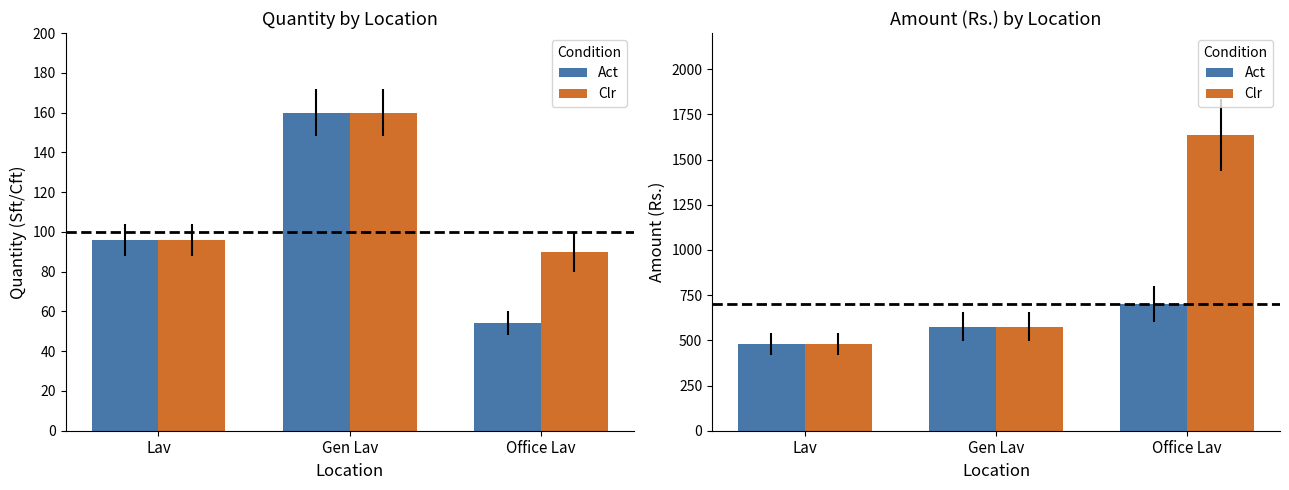

How many groups of bars are there?

3